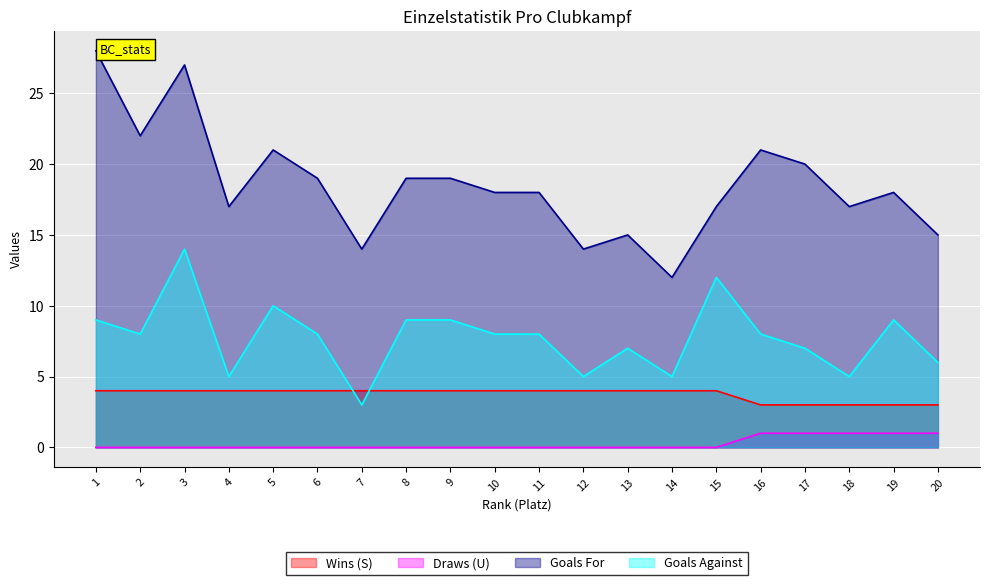

How many values in the Draws (U) series exceed 0?

5